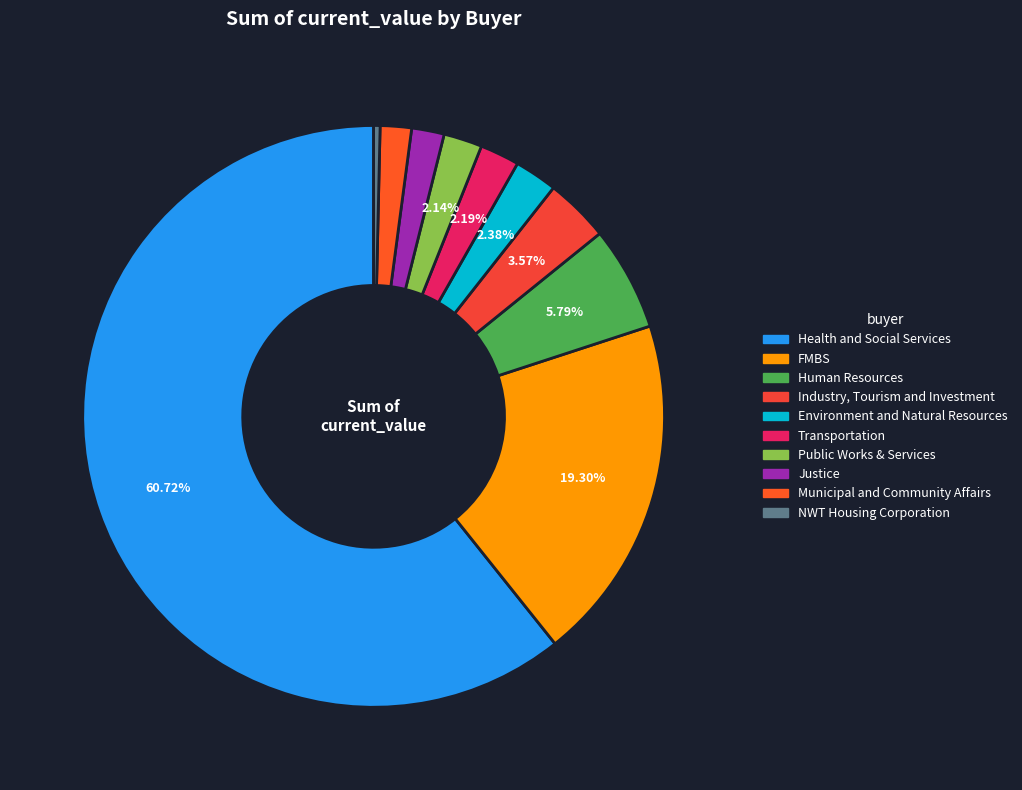

What percentage is the Industry, Tourism and Investment slice, to the nearest percent?

4%